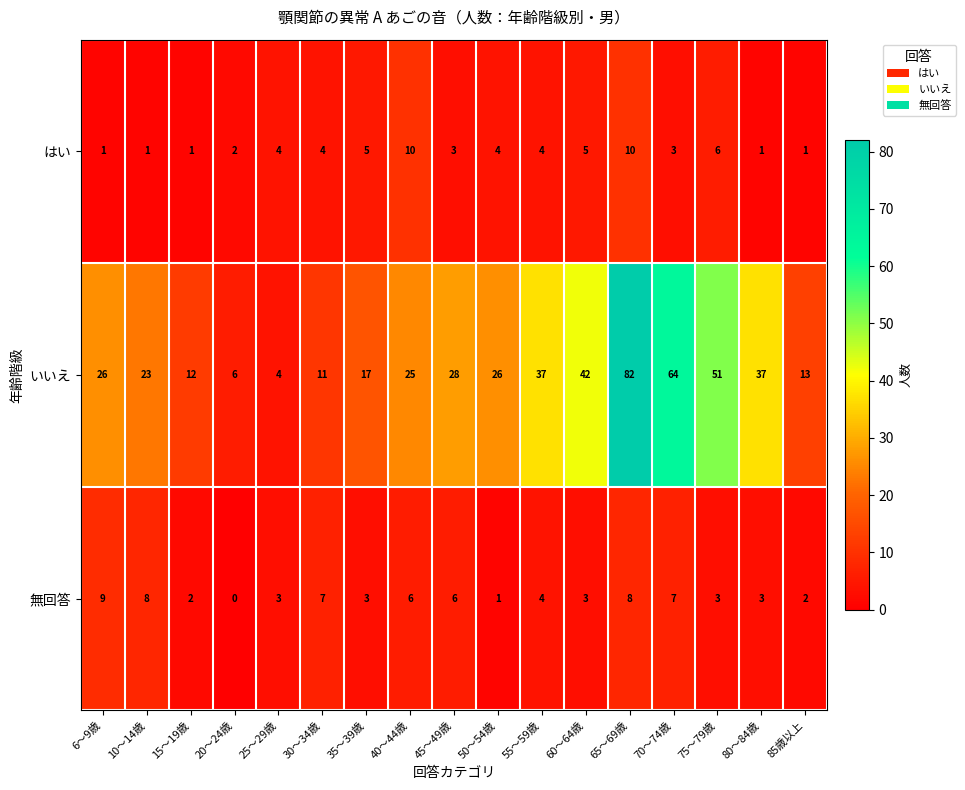

List the series in order of their peak value, lowest first.

無回答, はい, いいえ